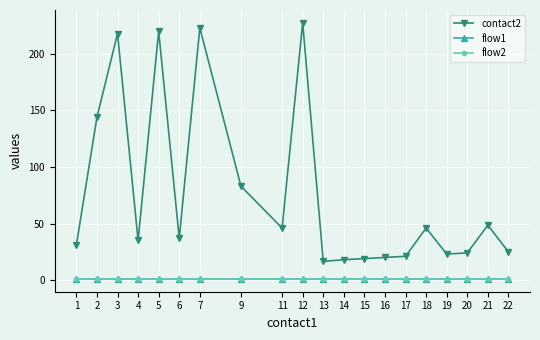

At which category does the chart reach its peak across all series?

12